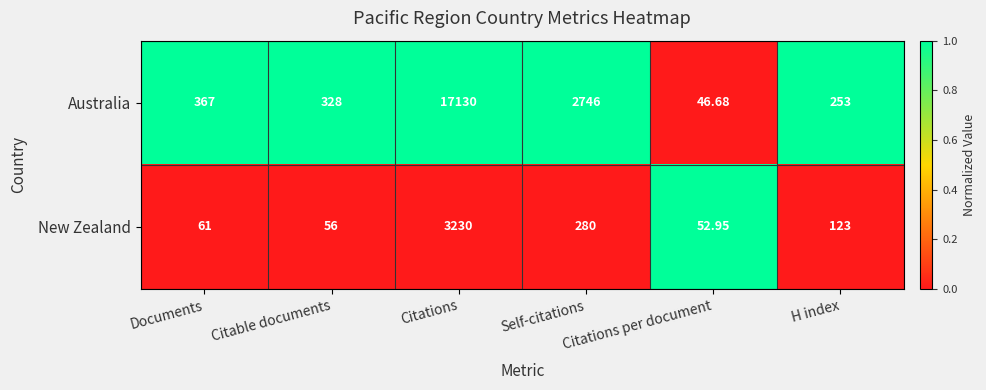

Which series has the widest spread of values?

Australia